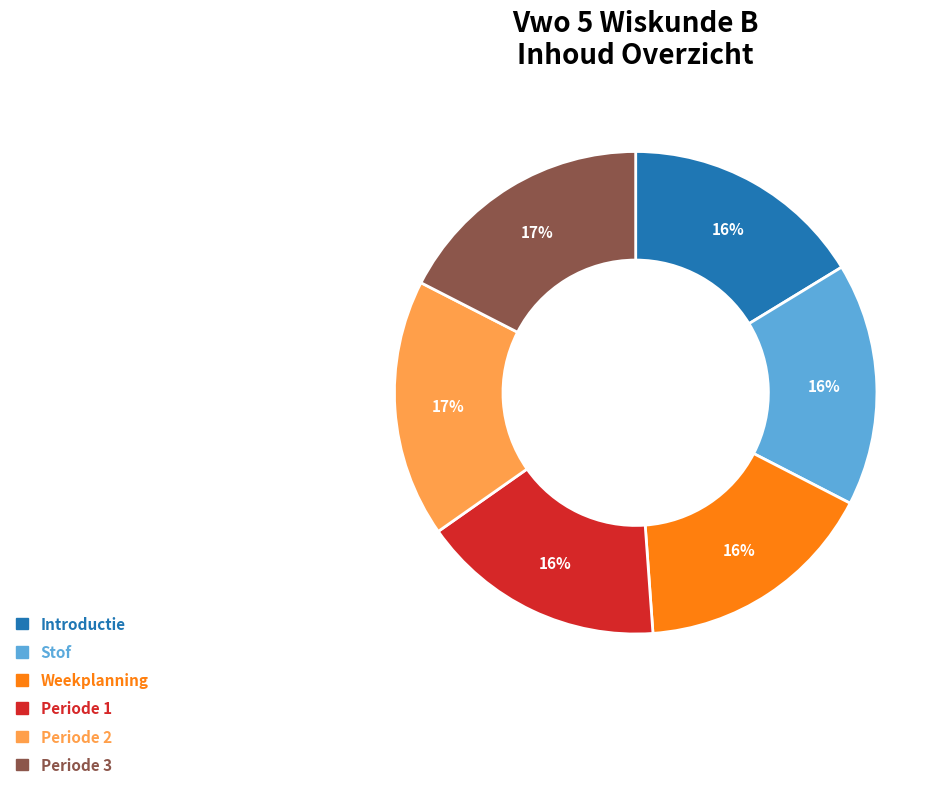

What is the ratio of the value at Weekplanning to the value at Stof?

1.0